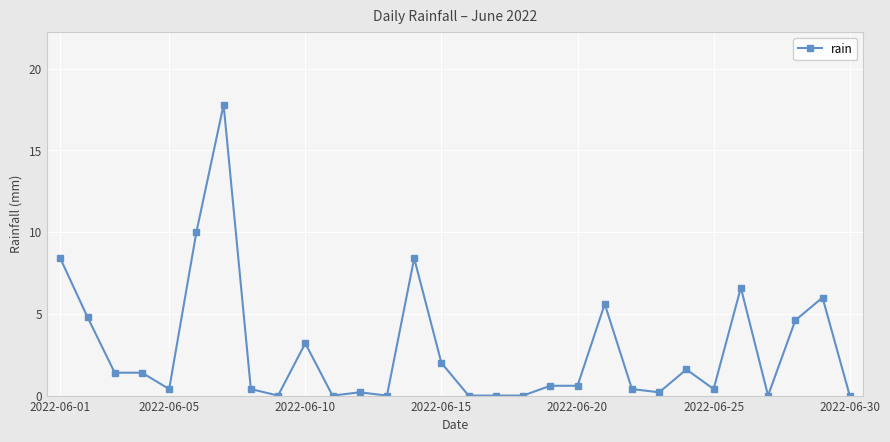

True or false: there are more than 1 points higher than both neighbors.

True